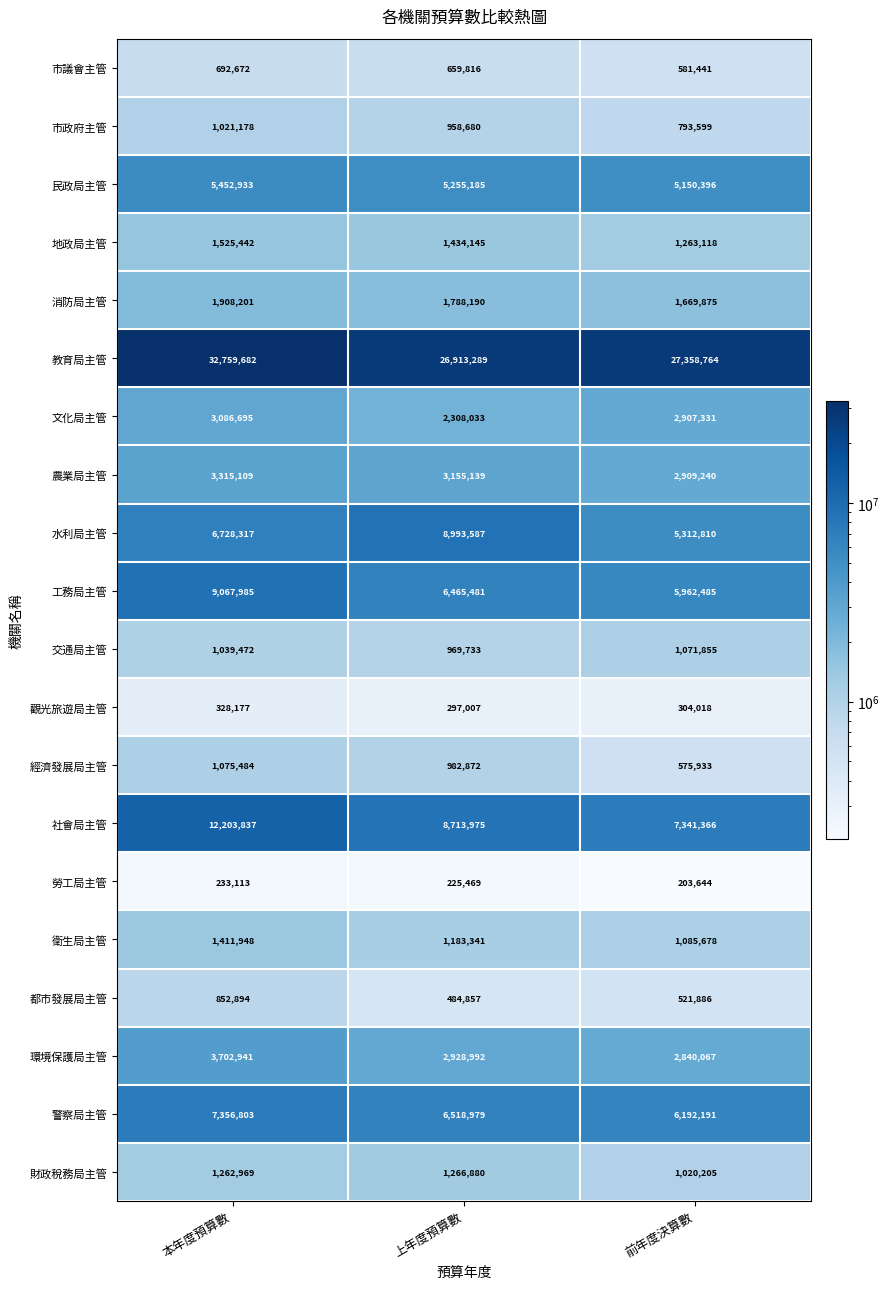

The value of 交通局主管 at 本年度預算數 is 416754. True or false?

False